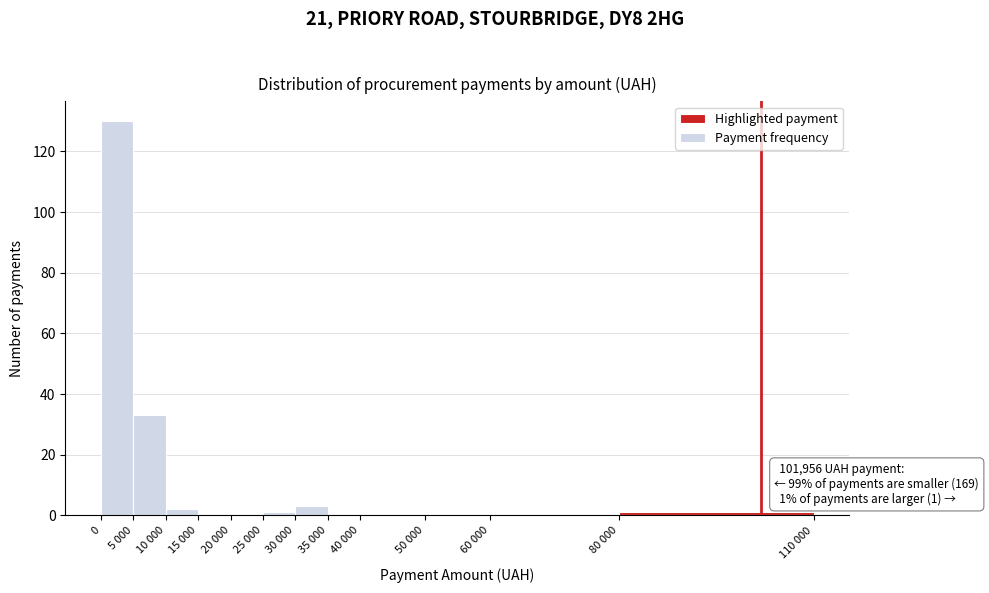

Reading left to right, transcribe all the data shown in this chart.

0=130	5 000=33	10 000=2	15 000=0	20 000=0	25 000=1	30 000=3	35 000=0	40 000=0	50 000=0	60 000=0	80 000=1